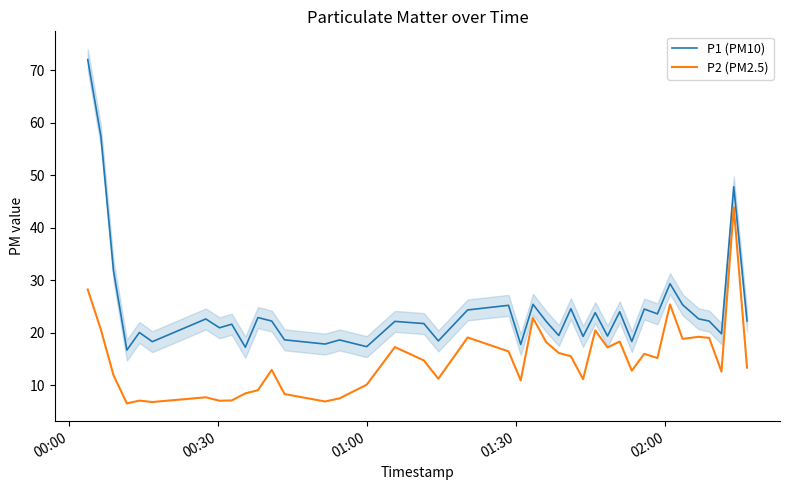

True or false: P2 (PM2.5) and P1 (PM10) cross at least once.

False